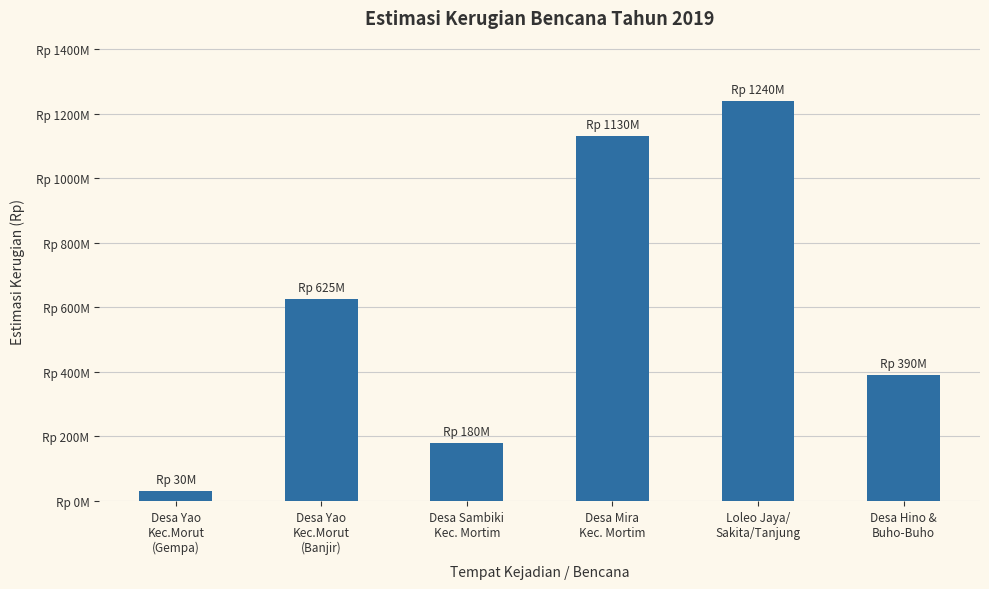

What is the difference between the maximum and minimum values?

1210000000